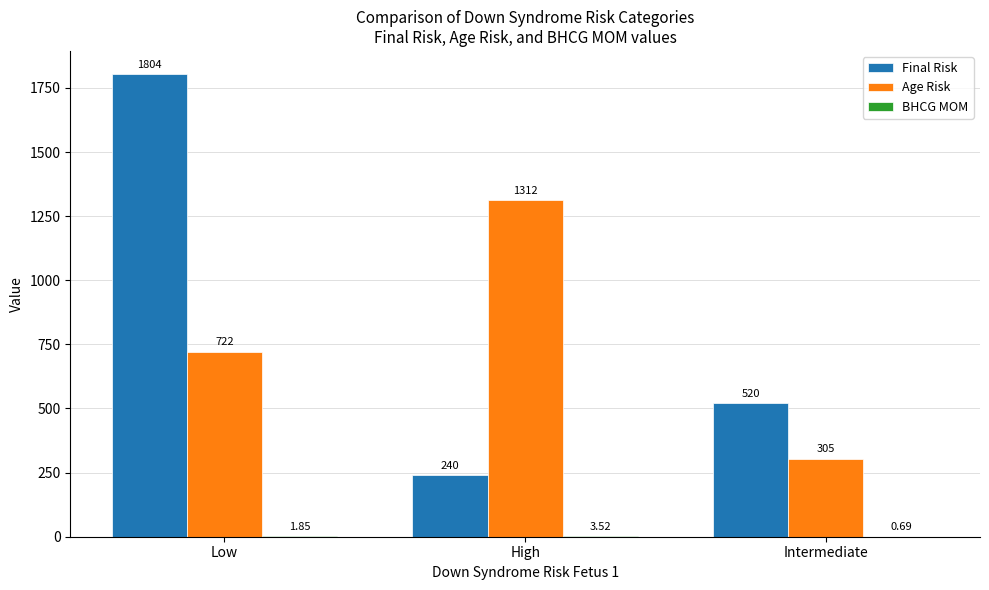

Between Low and Intermediate, which series saw the biggest shift?

Final Risk